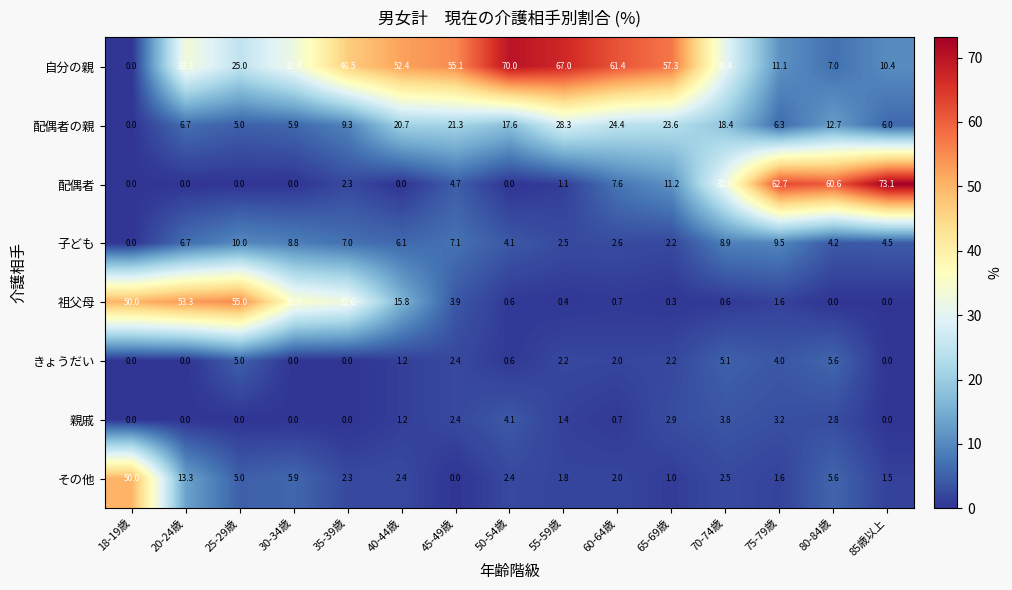

What is the sum of all 親戚 values?

22.5